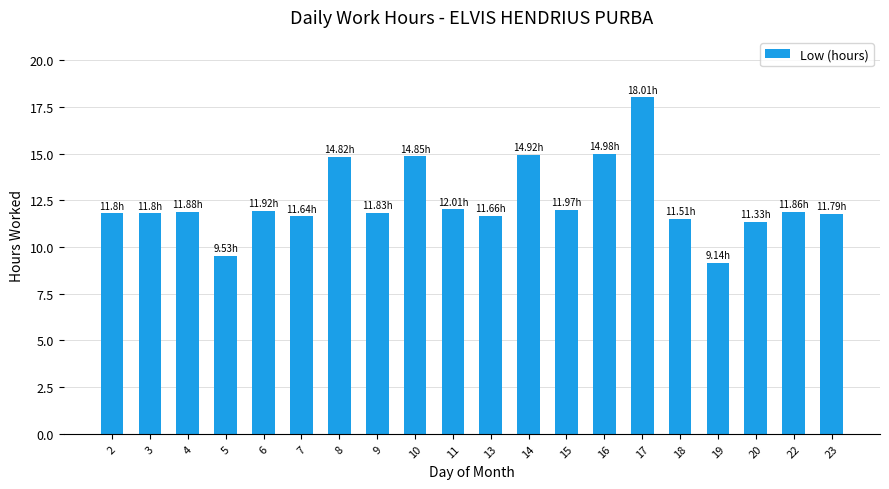

Approximately how many times larger is the value at 7 compared to 3?

1.0